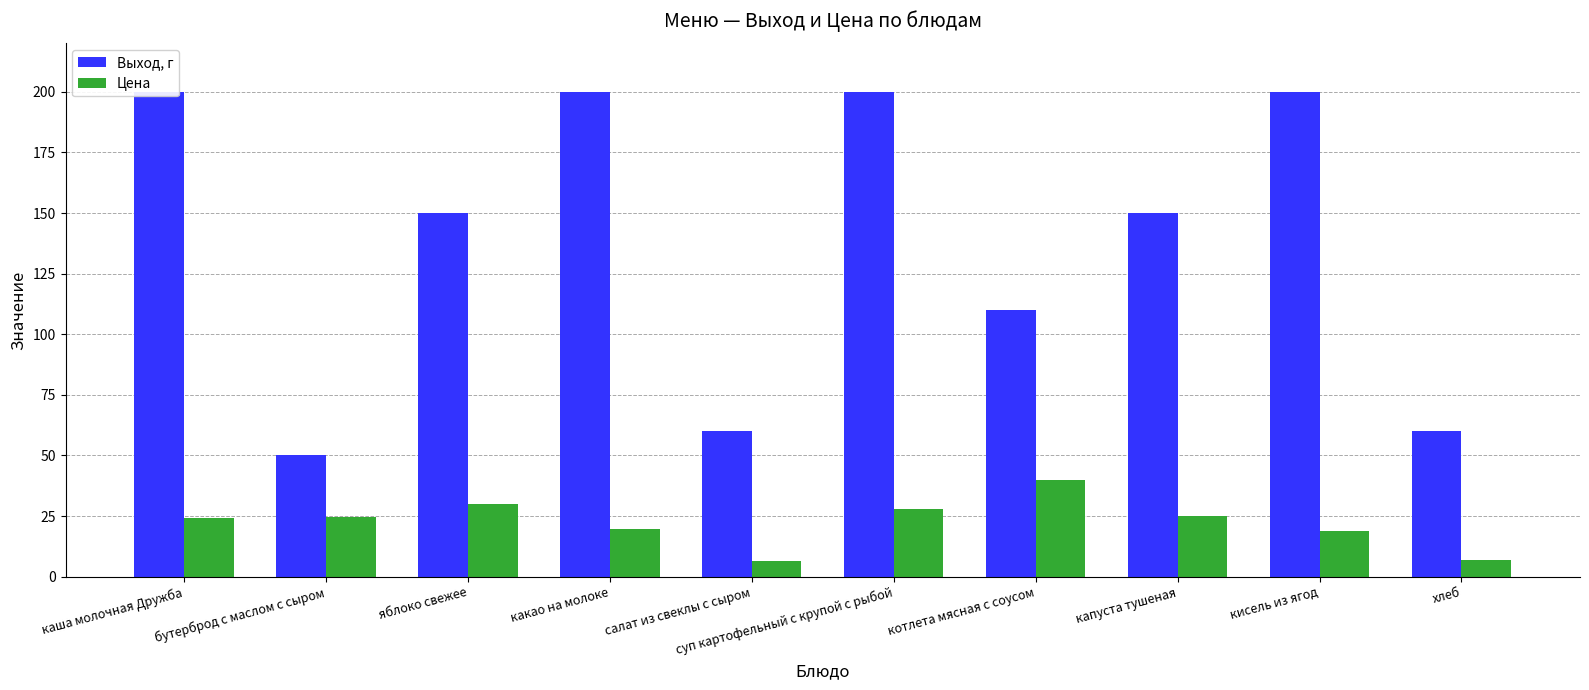

List the series in order of their peak value, highest first.

Выход, г, Цена